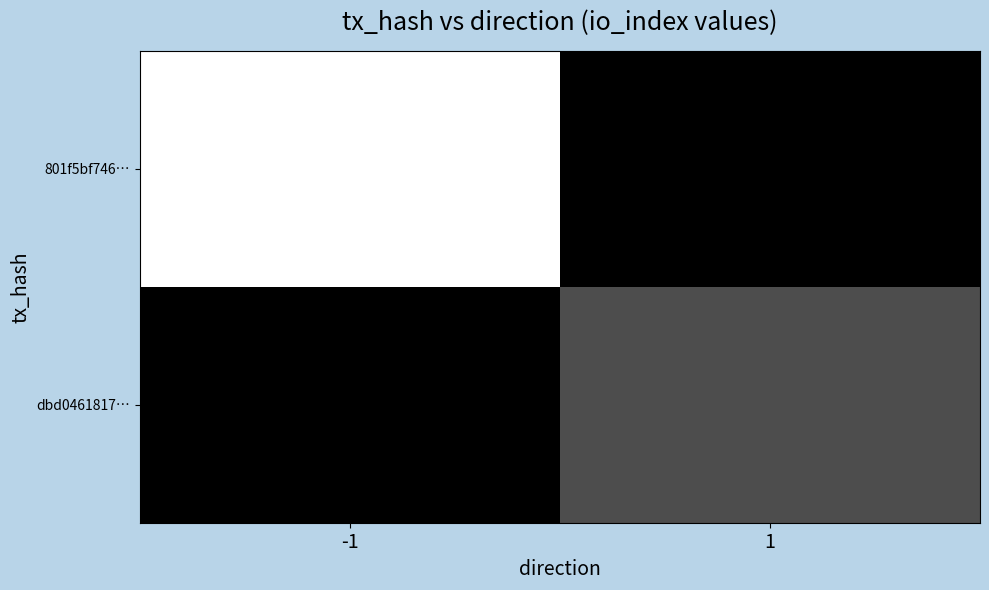

Which label corresponds to the smallest value in the chart?

1